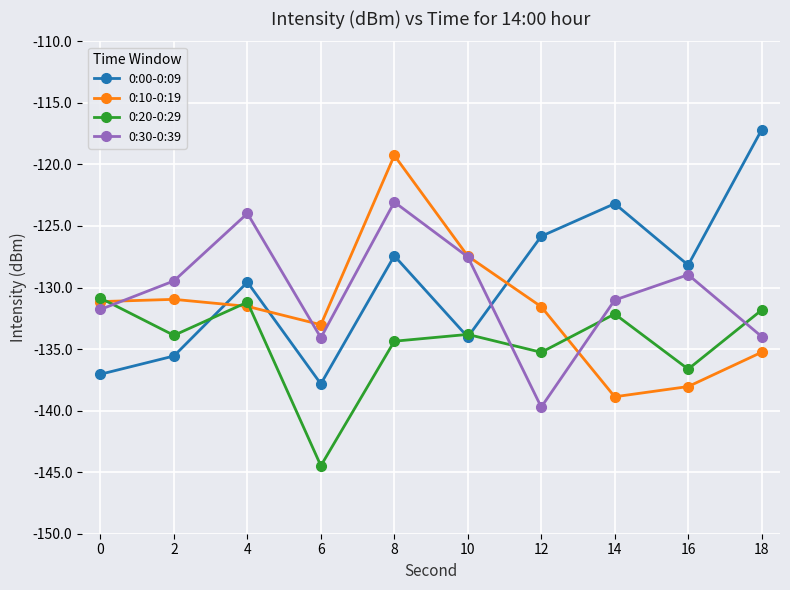

Which series has the widest spread of values?

0:00-0:09